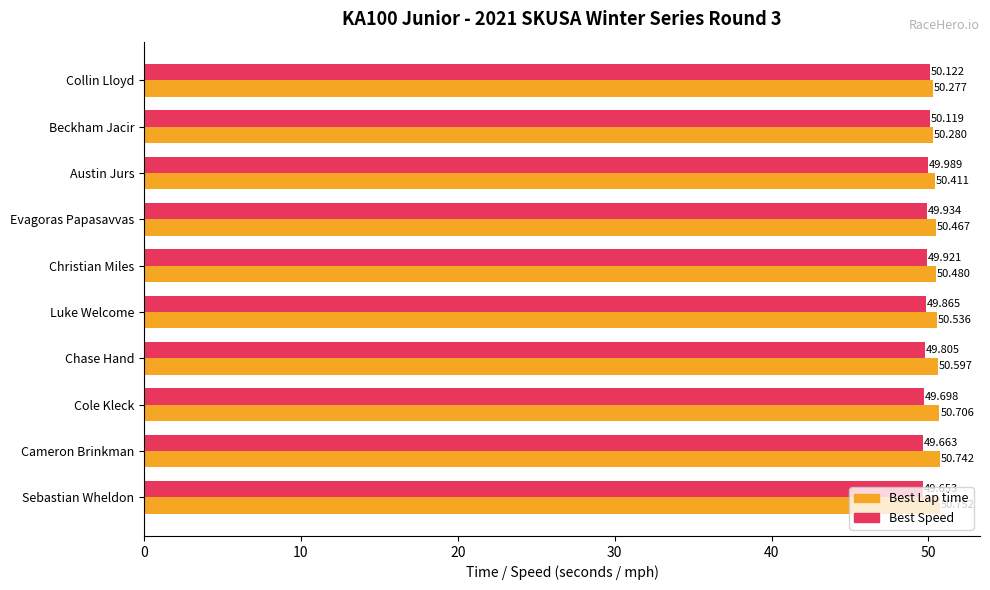

Where is Best Speed nearest to the value 49?

Sebastian Wheldon